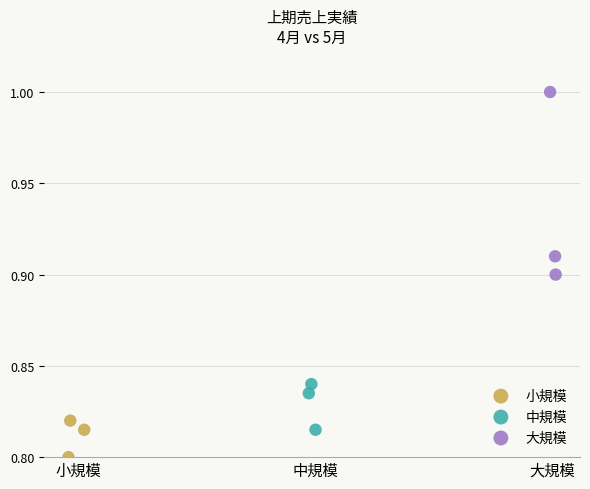

Which series contains the lowest Y value?

小規模